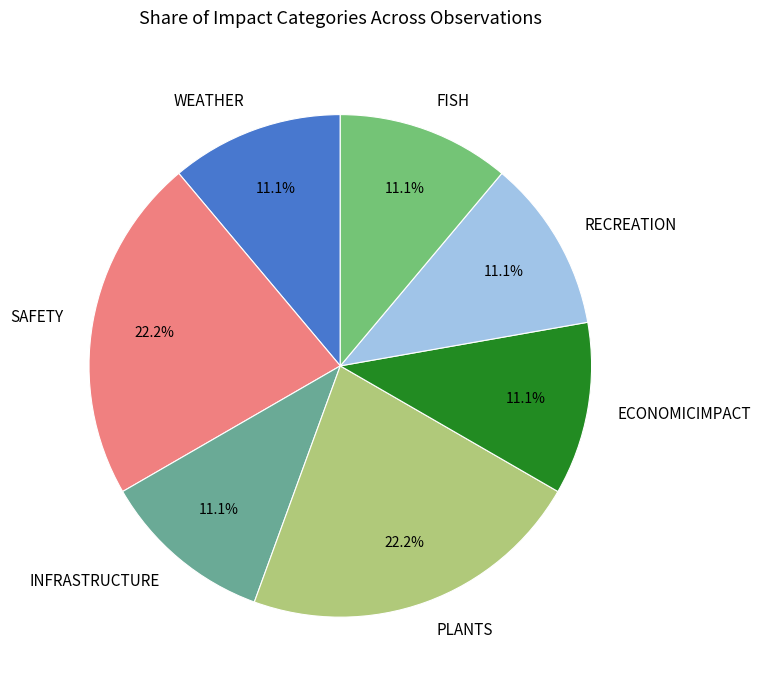

Does WEATHER represent more than half of the total?

No